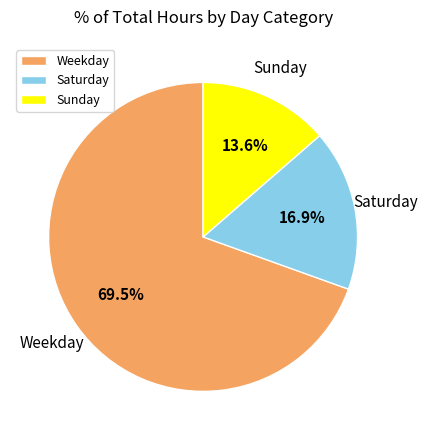

Which slice is the smallest?

Sunday